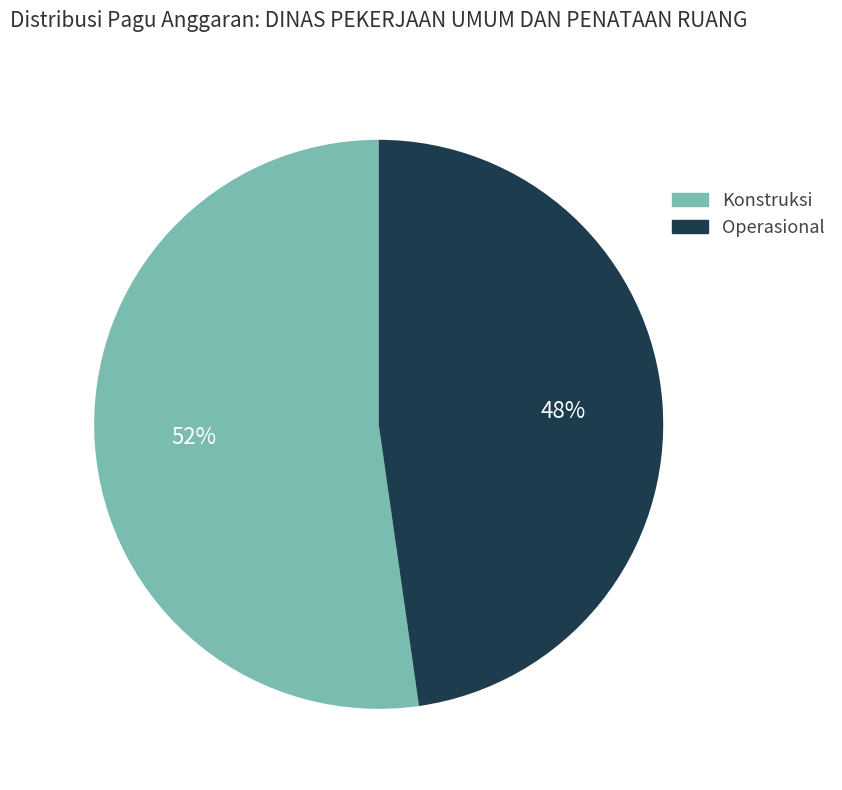

What percentage is the Konstruksi slice, to the nearest percent?

52%